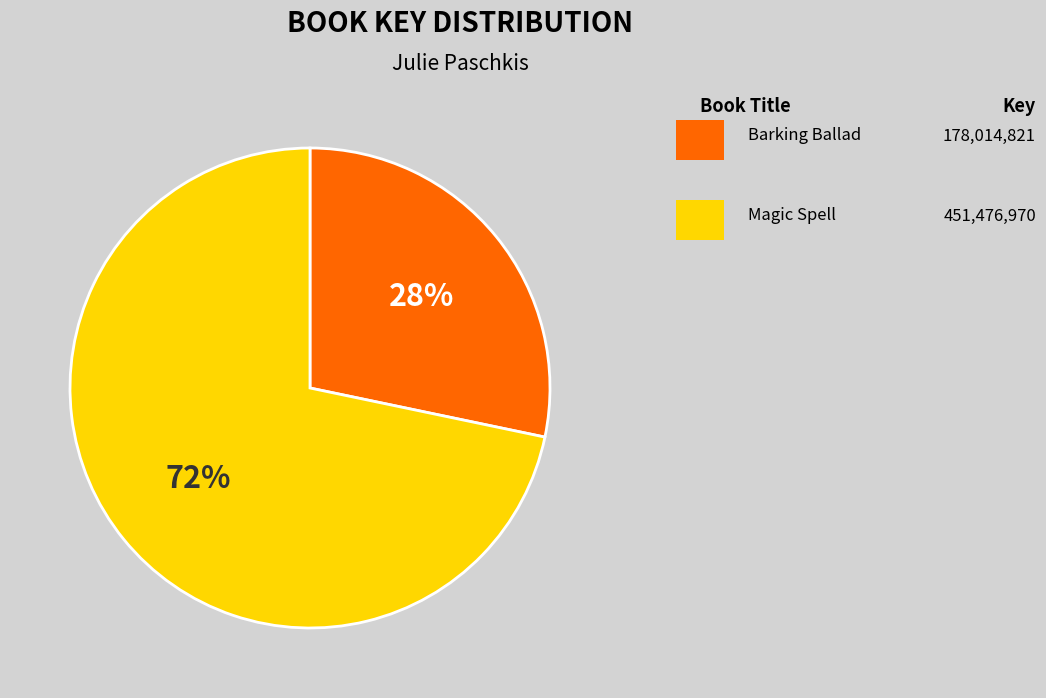

Is there any slice that represents more than half of the pie?

Yes